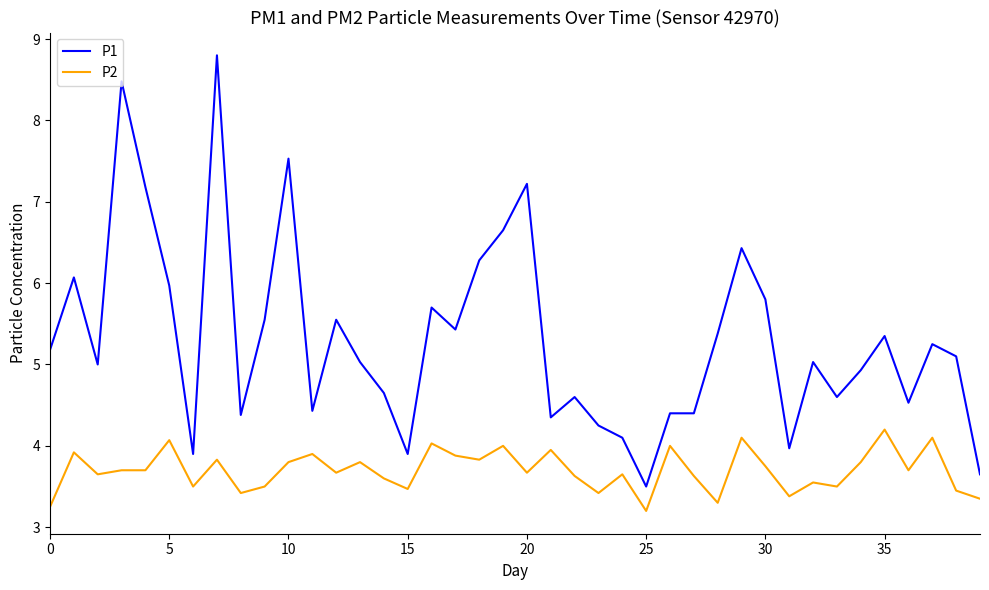

What is the maximum value for P2?

4.2